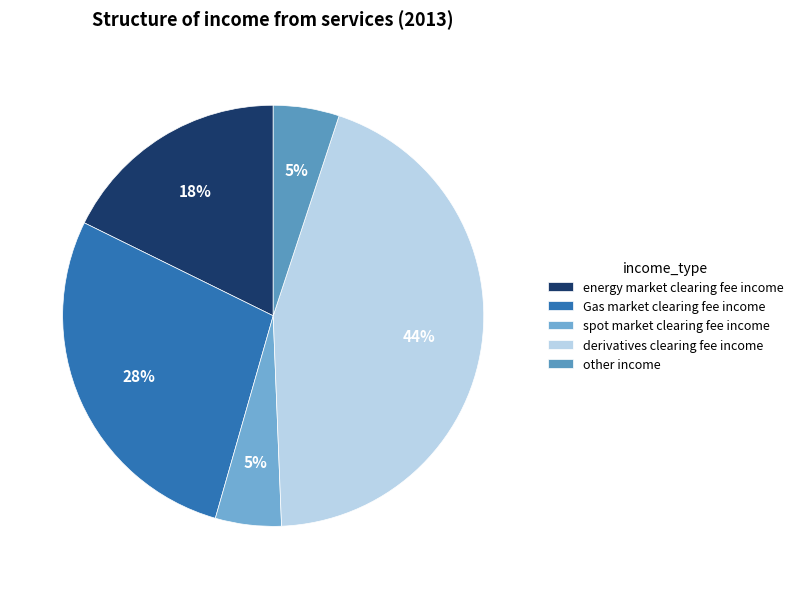

To the nearest percent, what percentage of the pie is other income?

5%